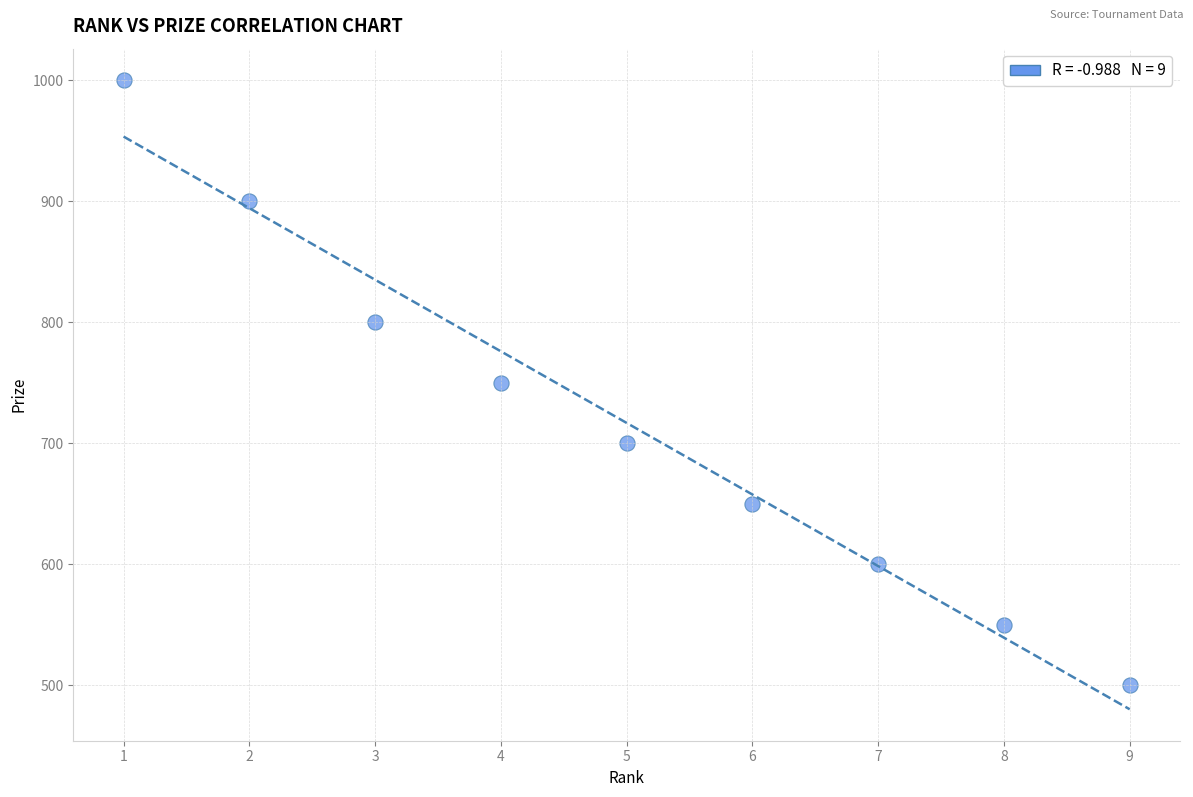

What is the average Y value?

717